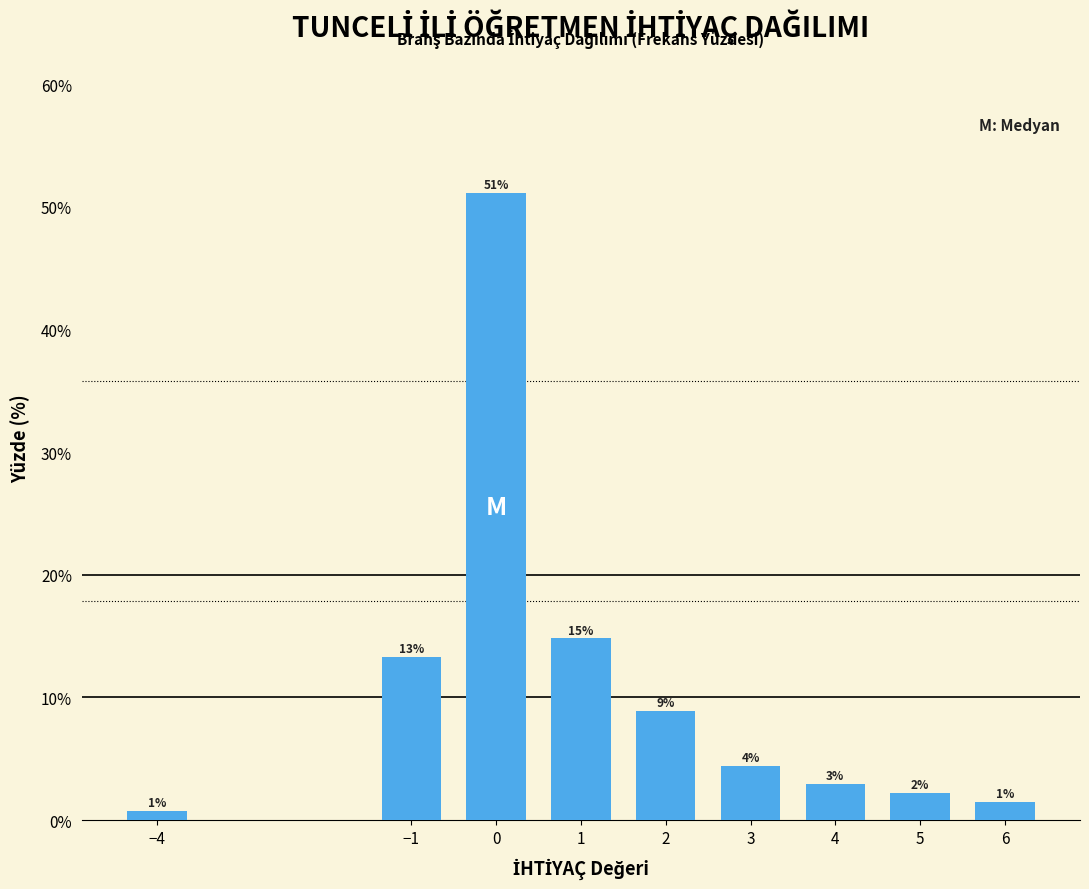

Does the chart contain any negative values?

No